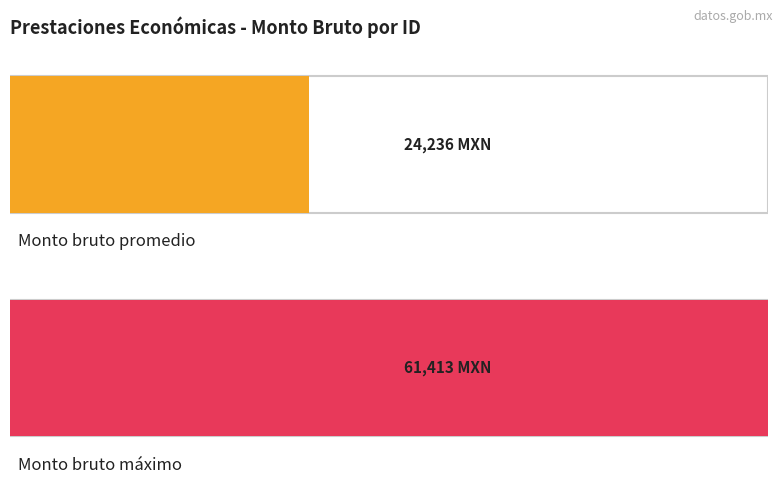

Which series has the largest total across all categories?

Monto bruto